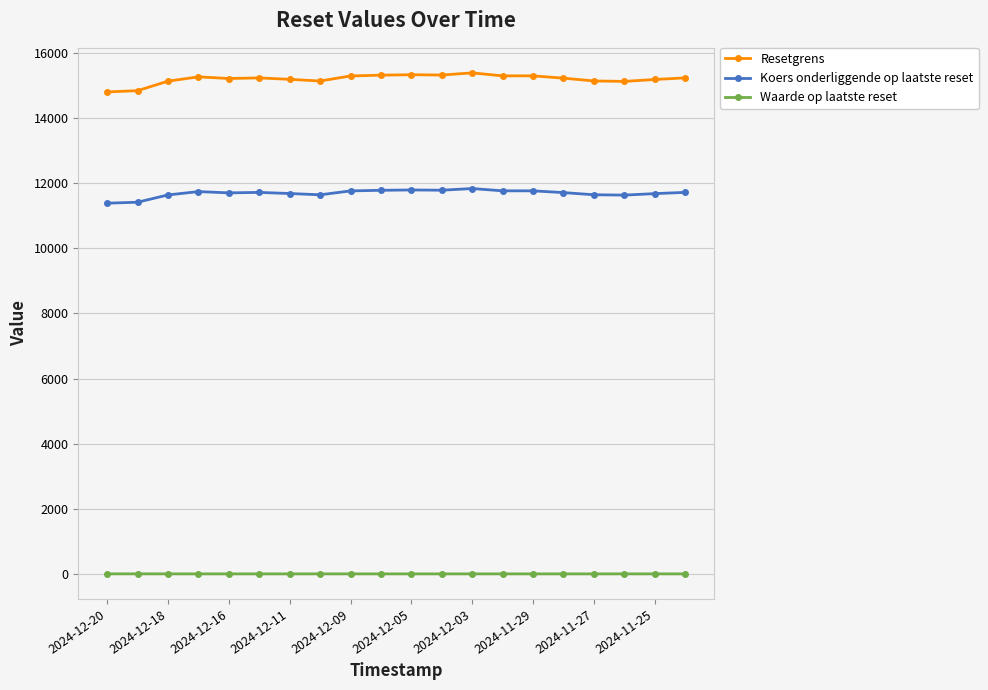

Which series has the largest total across all categories?

Resetgrens